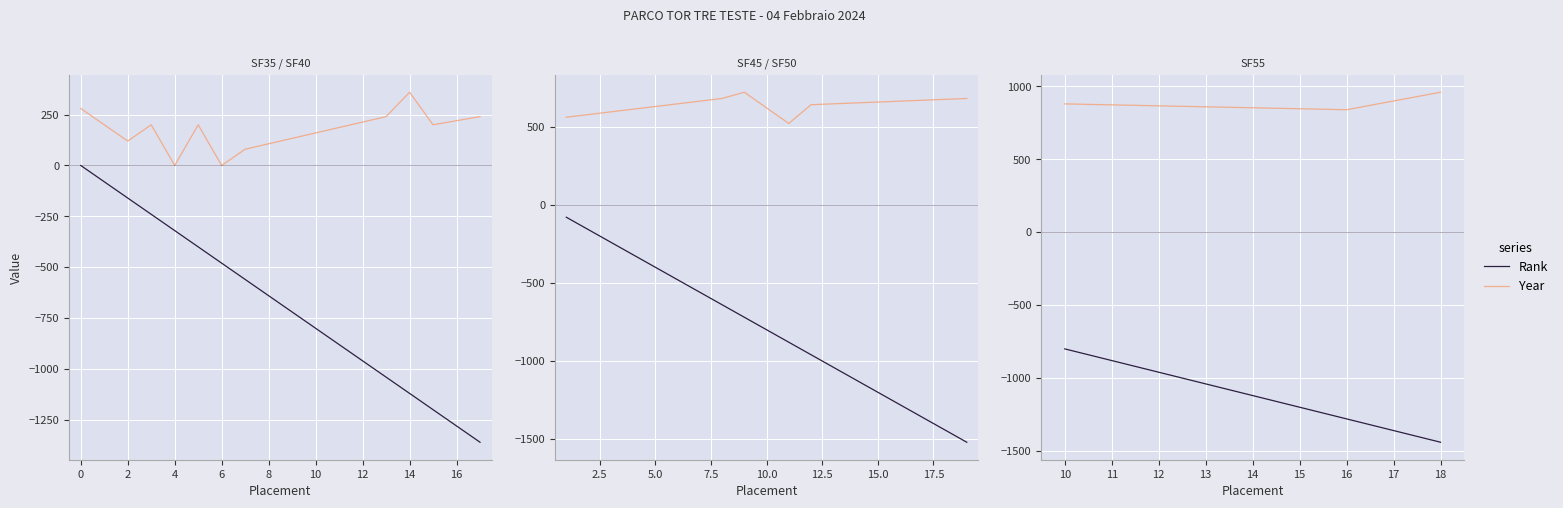

What is the difference between the maximum and minimum values in the Year series?

120